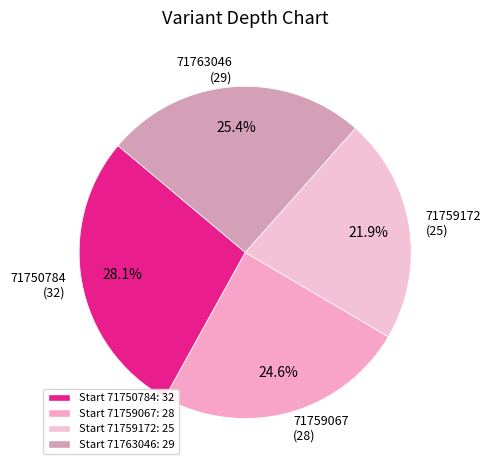

How many segments does this pie chart have?

4